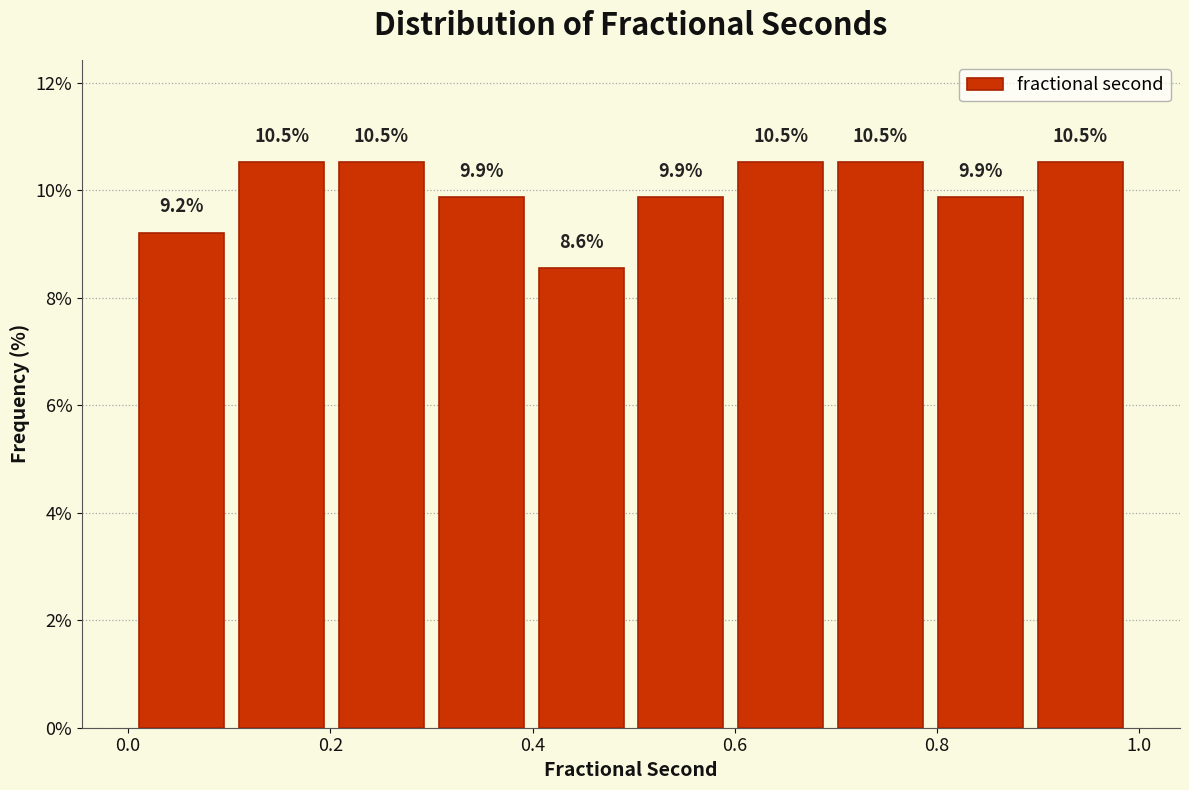

Reading left to right, list every bar in this chart as the range it spans on the x-axis followed by its height. The bar edges are not printed on the chart, so give them approximately, as read against the axis.

0.0 to 0.1: 9.2
0.1 to 0.2: 10.5
0.2 to 0.3: 10.5
0.3 to 0.4: 9.9
0.4 to 0.5: 8.6
0.5 to 0.6: 9.9
0.6 to 0.7: 10.5
0.7 to 0.8: 10.5
0.8 to 0.9: 9.9
0.9 to 1.0: 10.5